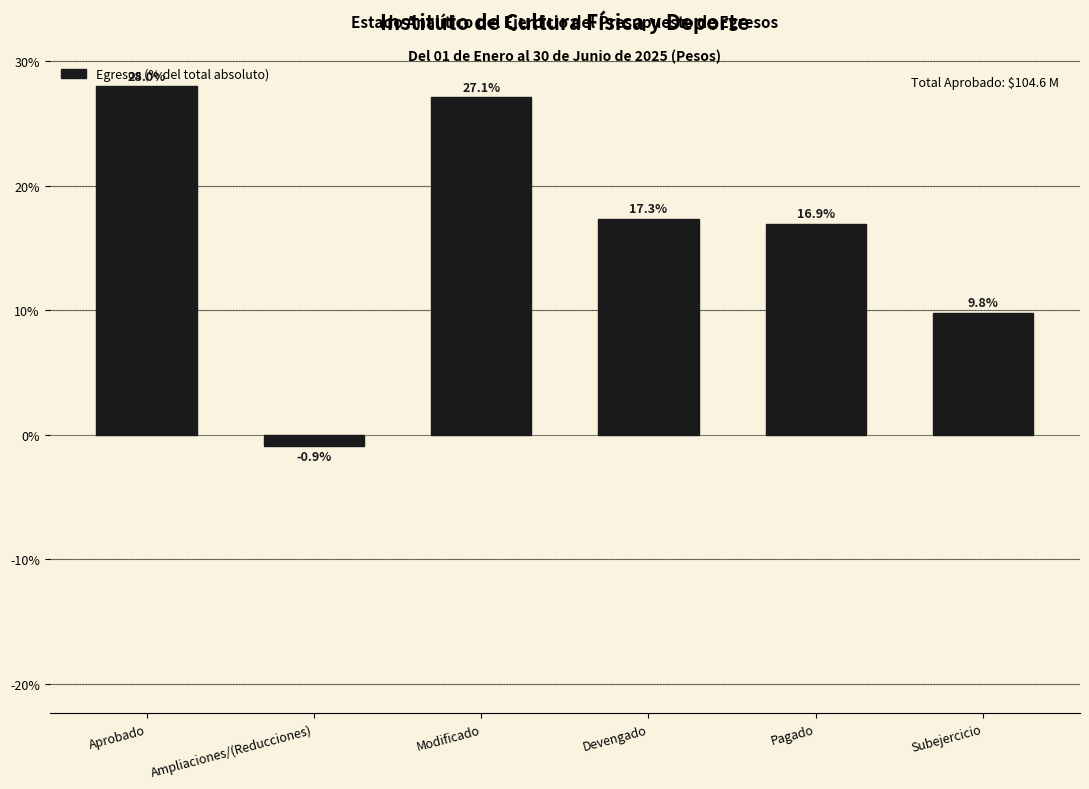

Reading left to right, transcribe all the data shown in this chart.

28.0	-0.9	27.1	17.3	16.9	9.8